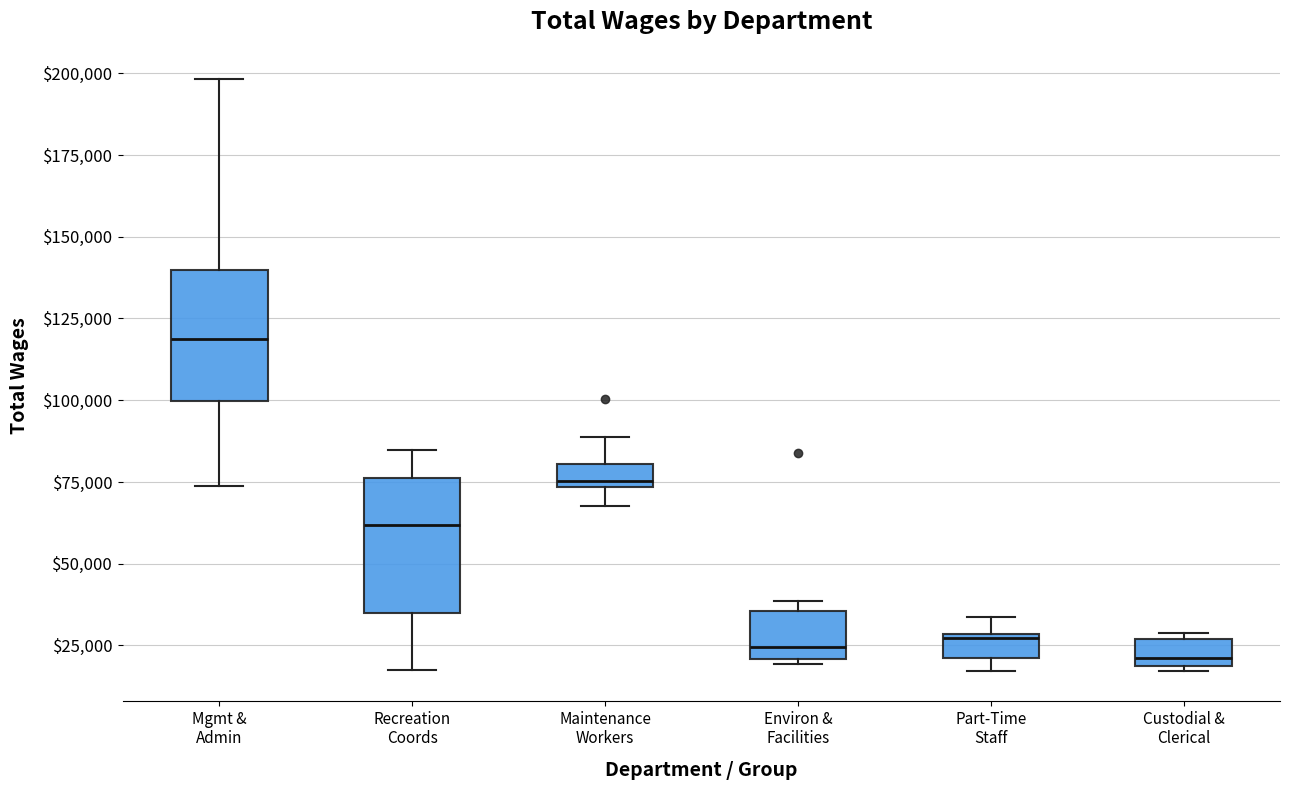

Where is the upper edge of the box for Environ & Facilities on the y-axis? The values are not printed on the chart, so give them approximately, as read against the axis.

35000